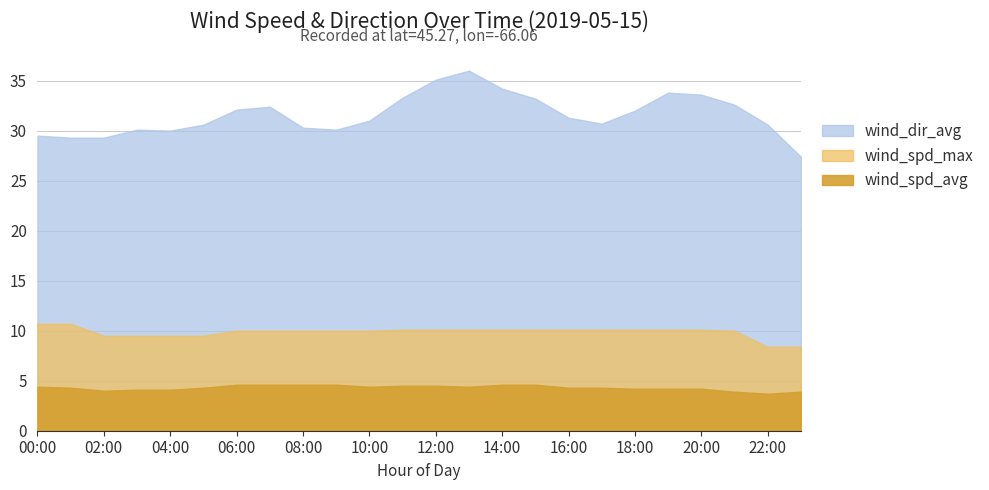

Which has a higher value, 04:00 or 01:00?

04:00